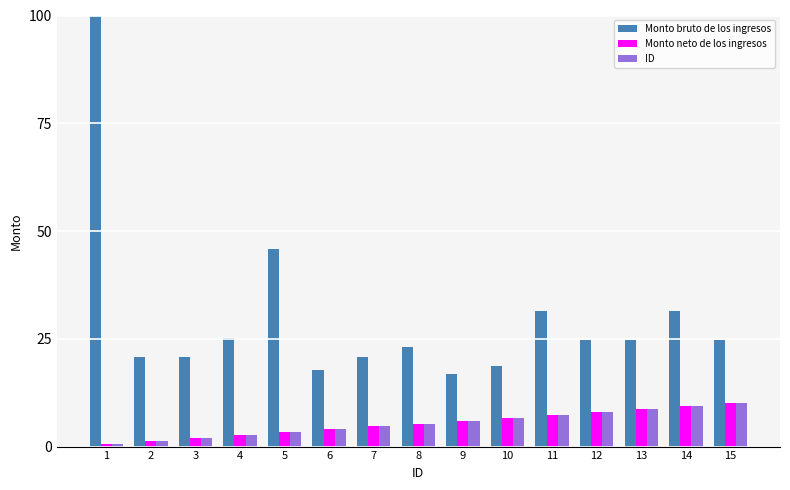

What are all the series names shown in the legend?

Monto bruto de los ingresos, Monto neto de los ingresos, ID